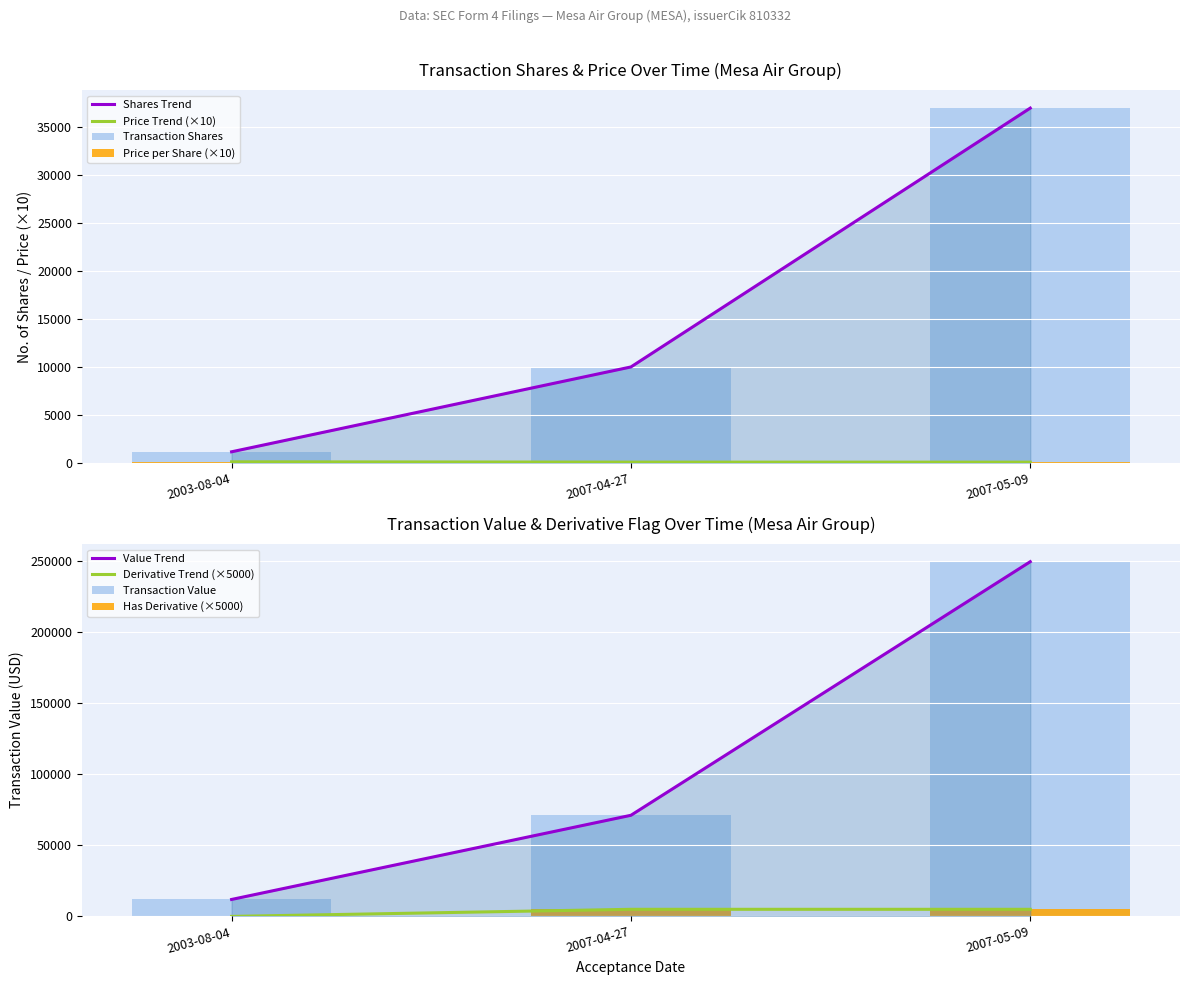

At which category does the chart reach its minimum across all series?

2003-08-04